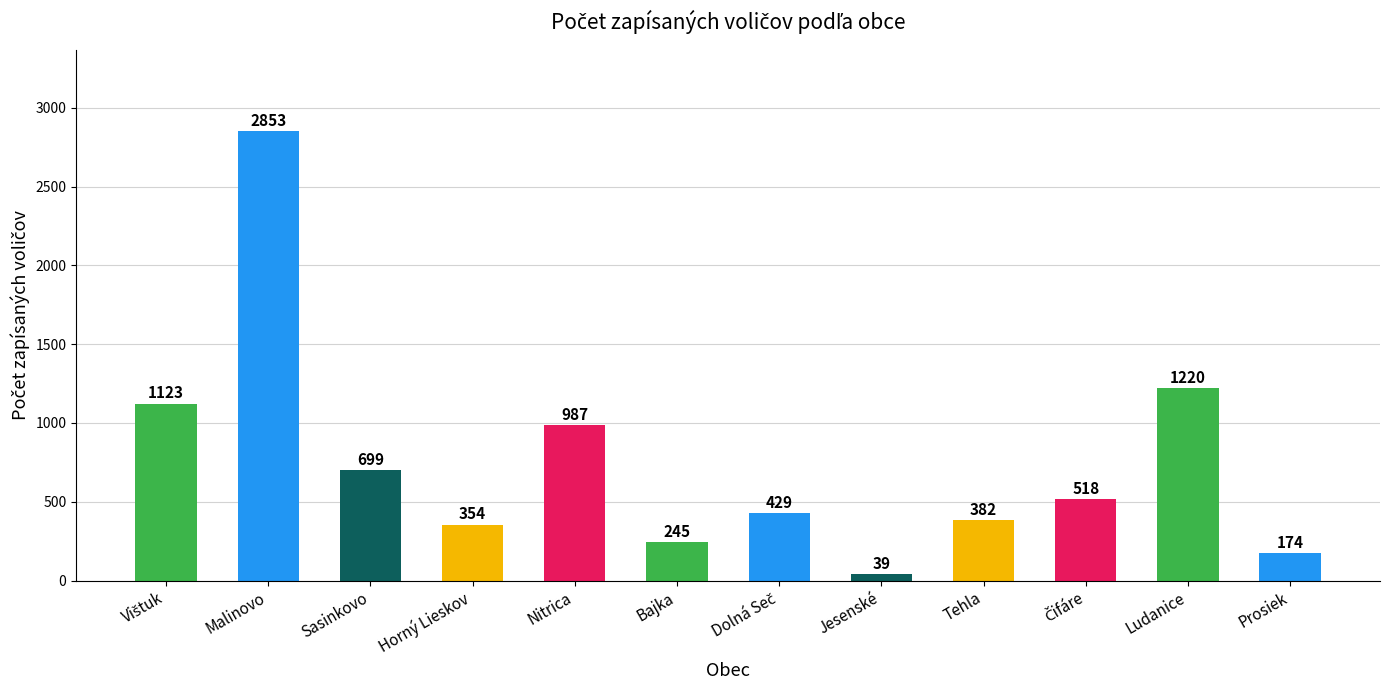

The chart shows a value of 245 at Bajka. True or false?

True